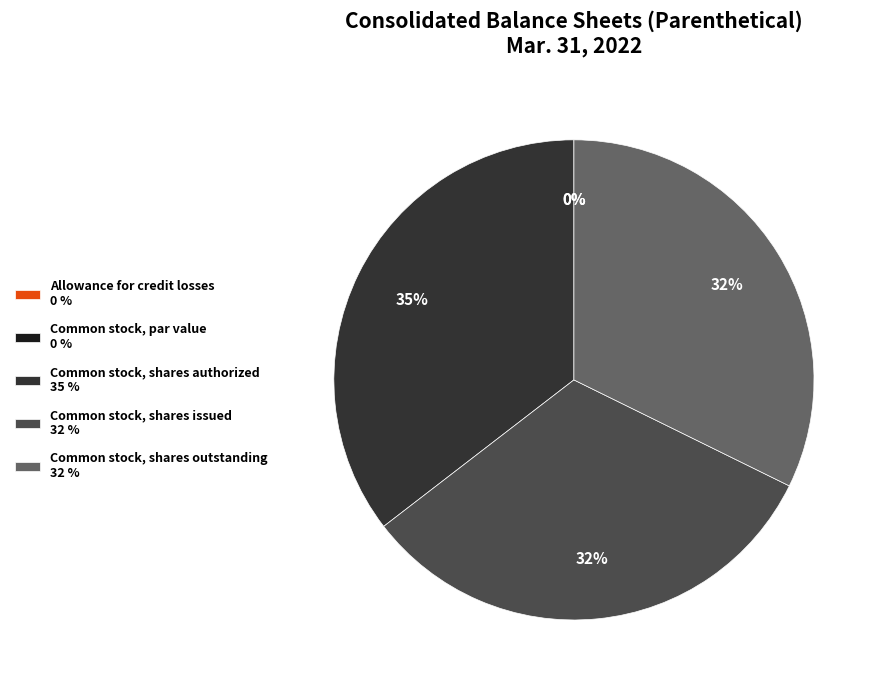

Does any single category account for the majority?

No